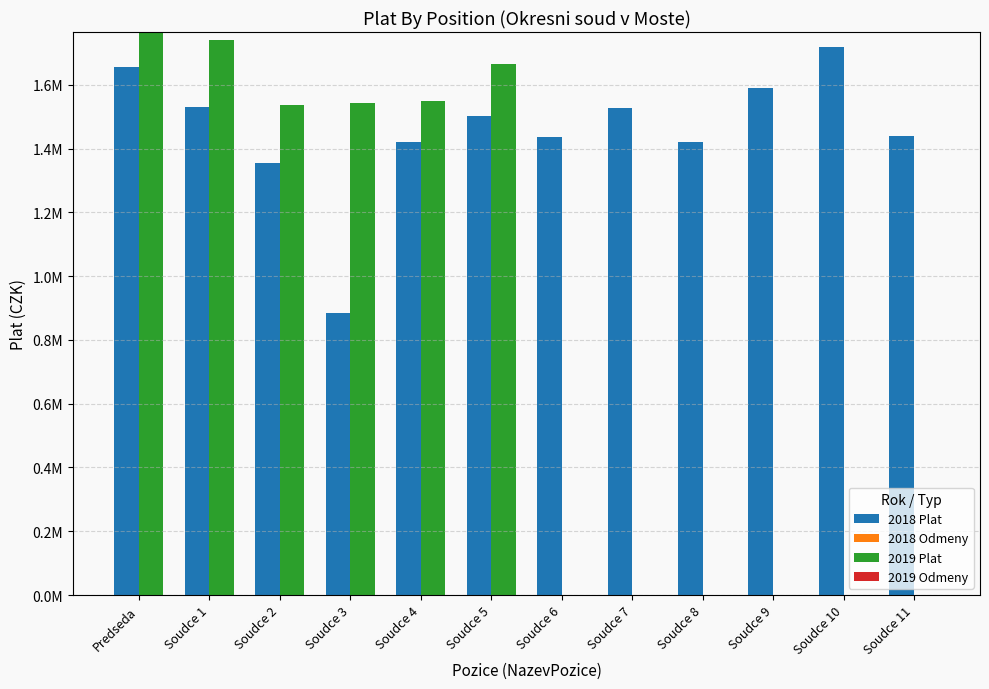

Rank the series by their maximum value, from lowest to highest.

2018 Odmeny, 2019 Odmeny, 2018 Plat, 2019 Plat